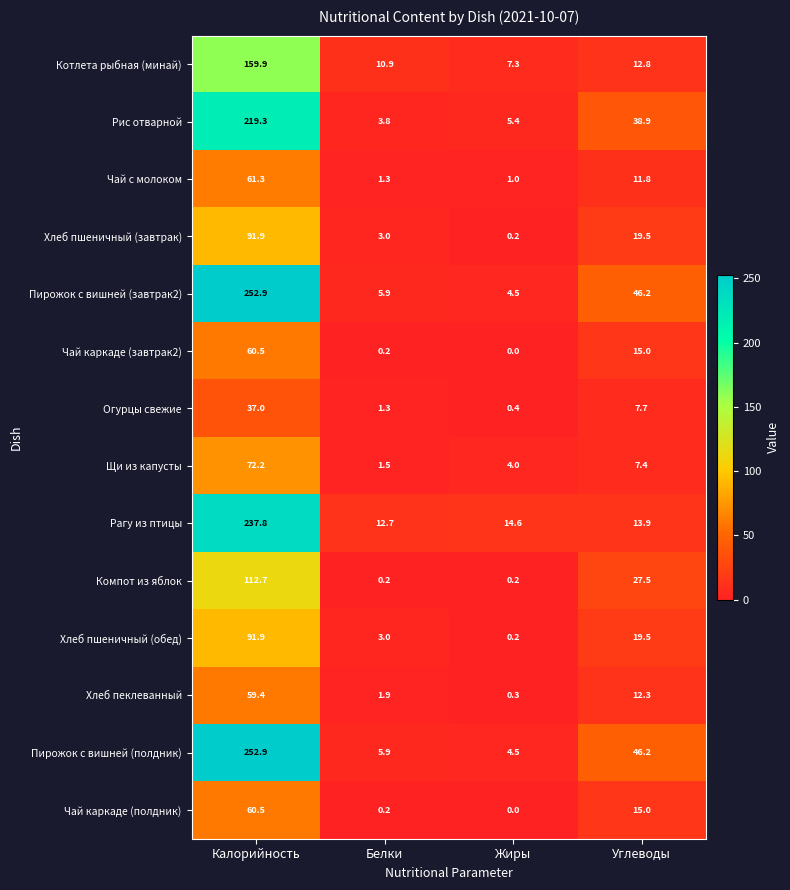

At which label is Чай каркаде (завтрак2) closest to 30?

Углеводы